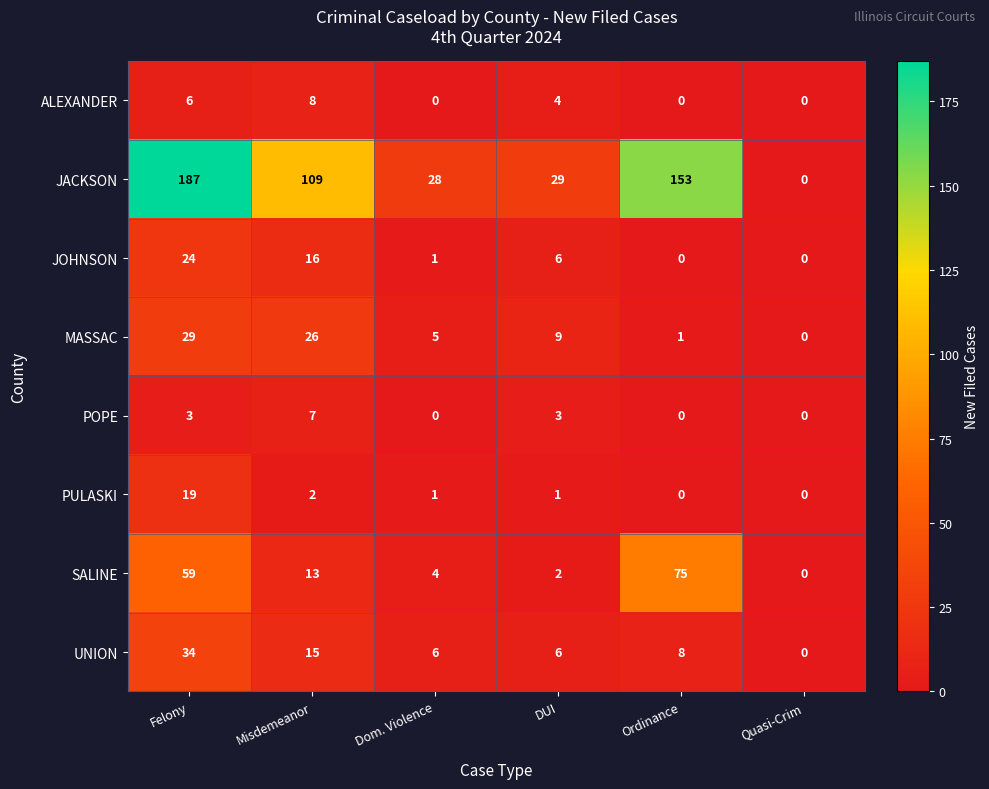

What is the total value across all series at Ordinance?

237